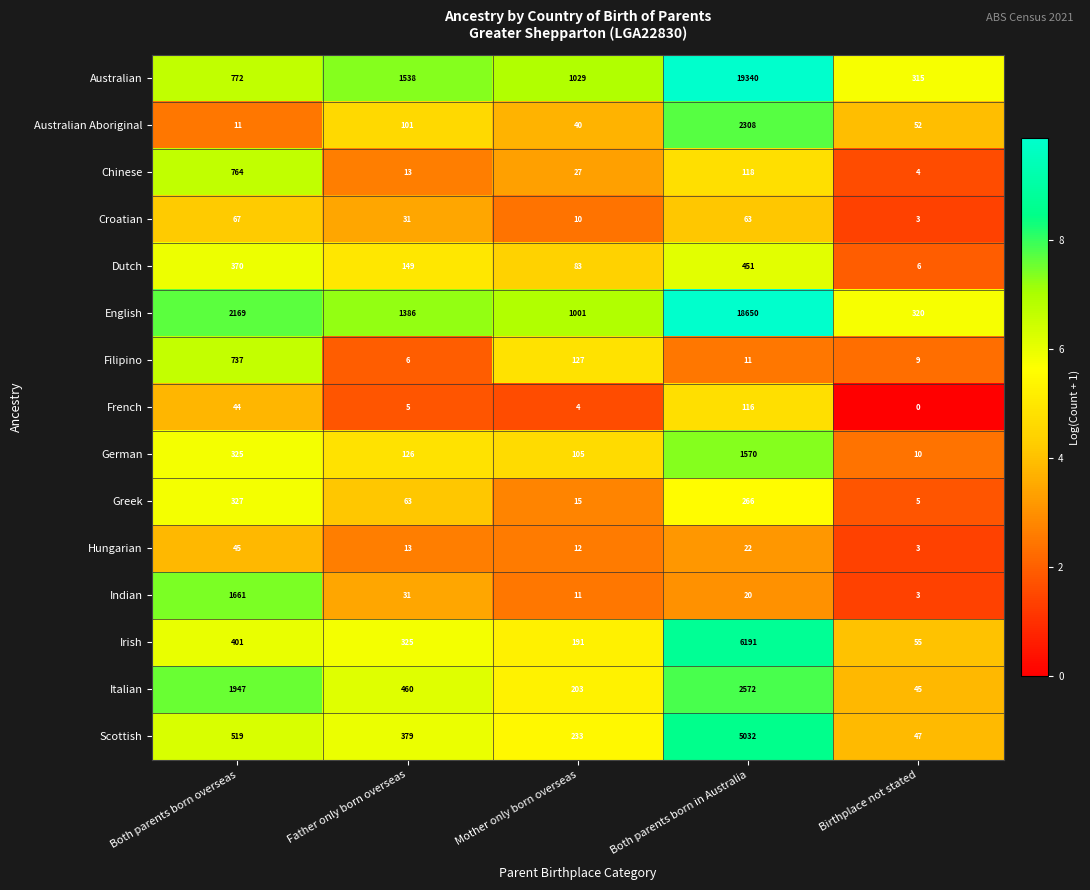

Which label corresponds to the largest value in the chart?

Both parents born in Australia